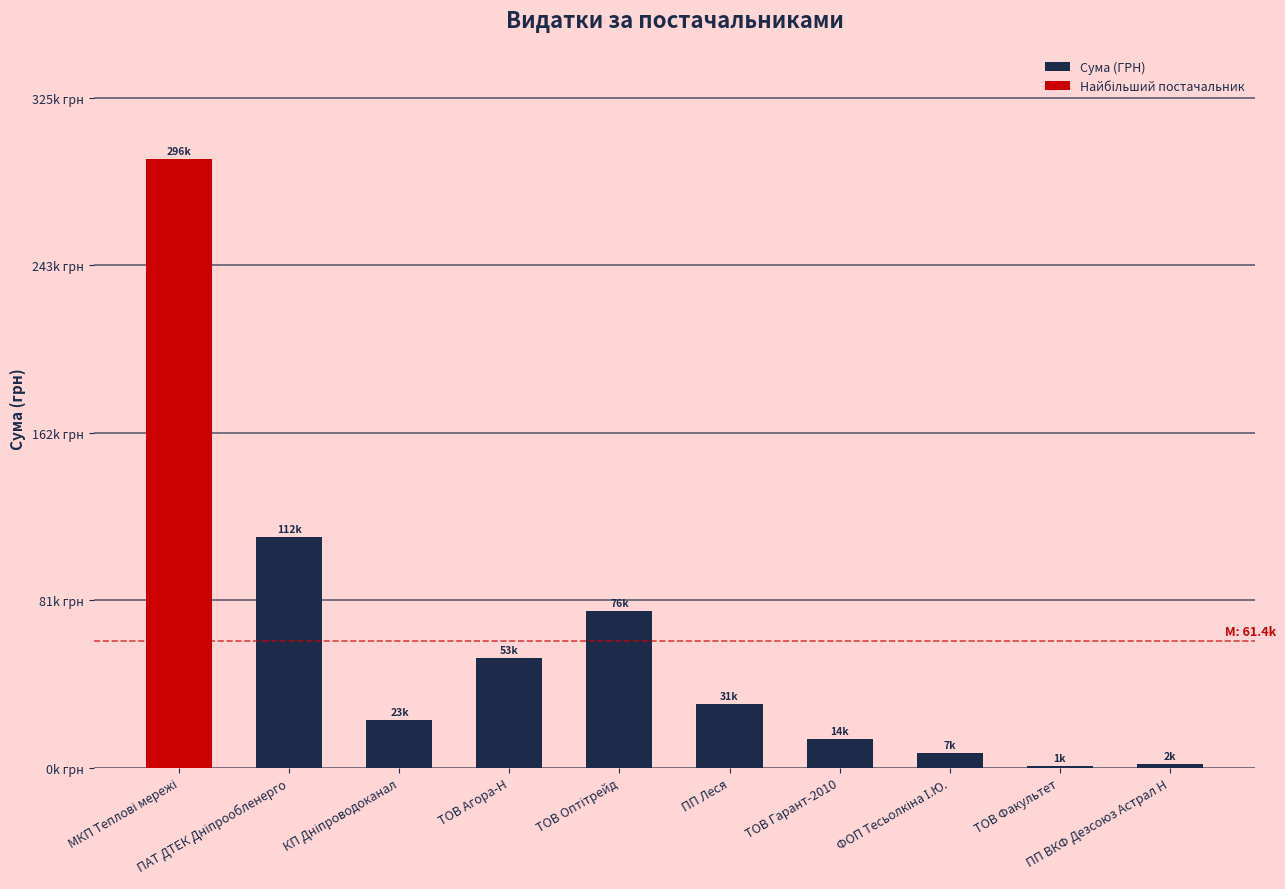

Count the number of values greater than 23227.

5